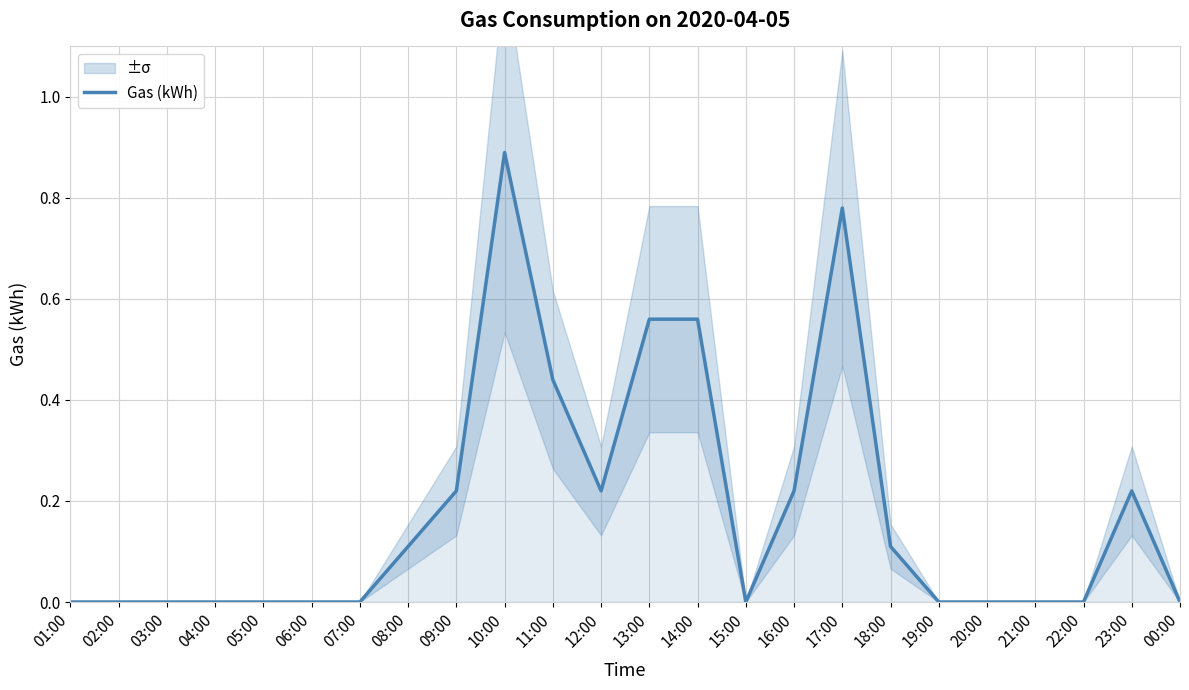

Is it true that Gas (kWh) equals 0.1 at 18:00?

True